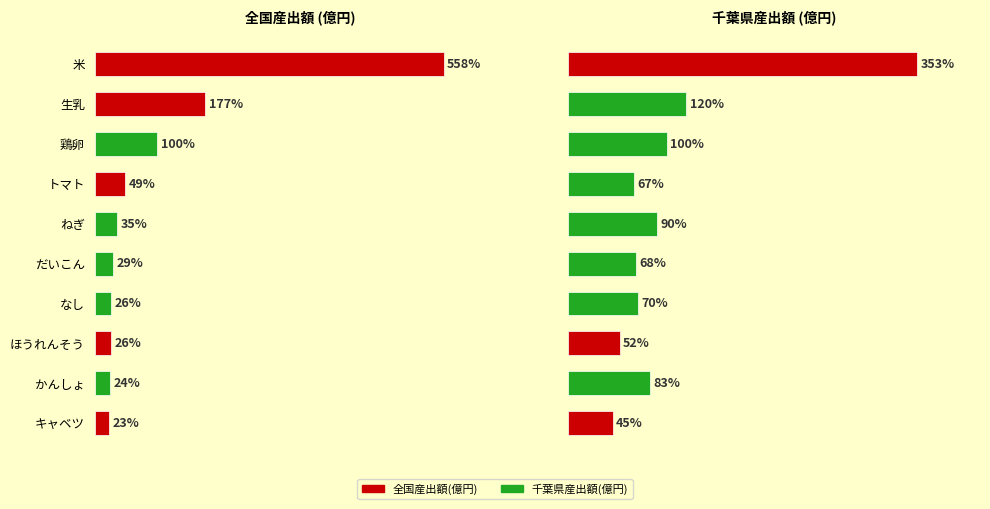

List the series in order of their overall mean, highest first.

全国産出額(億円), 千葉県産出額(億円)